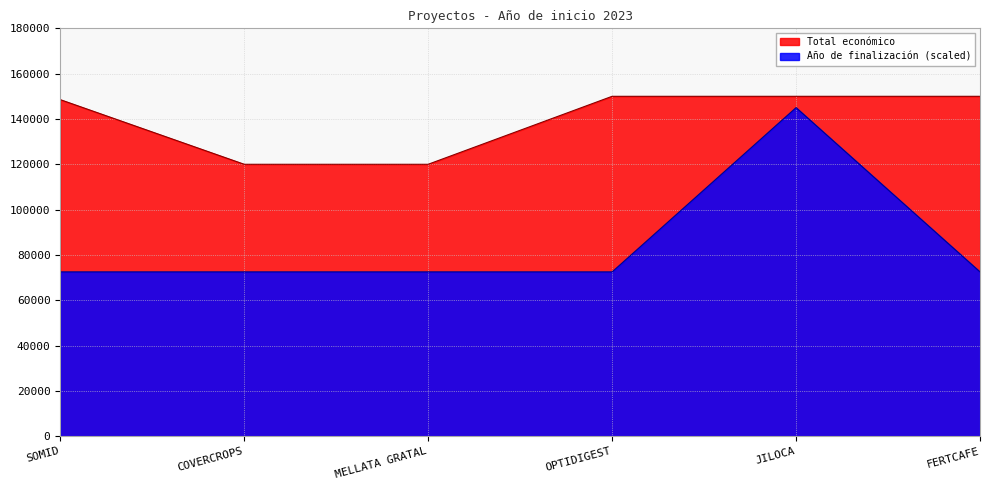

At which category does the chart reach its minimum across all series?

SOMID